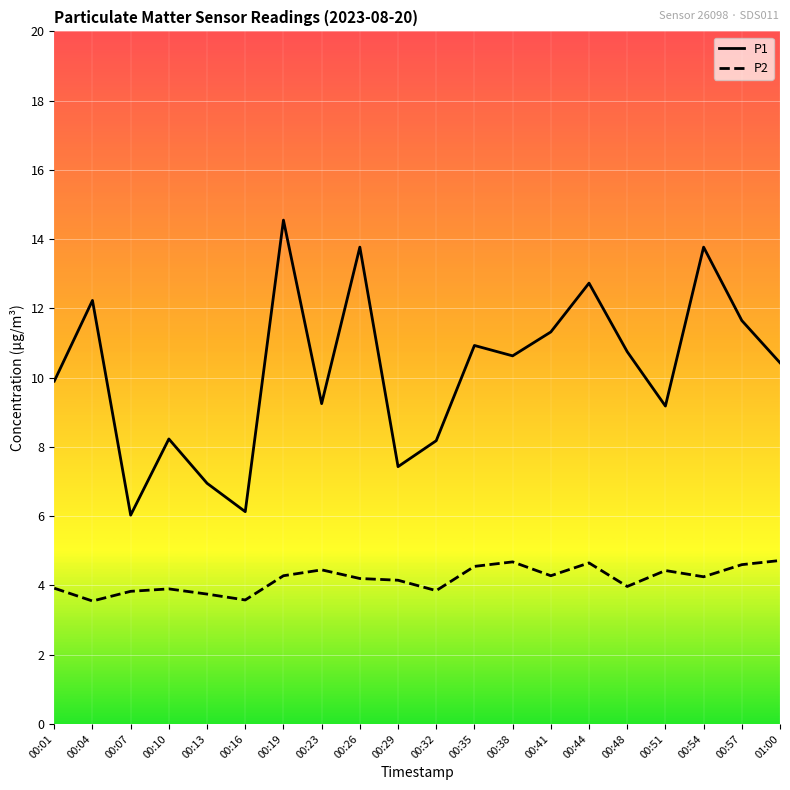

Between 00:01 and 00:54, which series saw the biggest shift?

P1